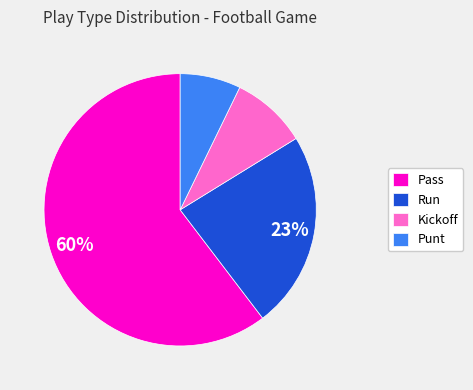

The Pass slice represents 60% of the pie. True or false?

True